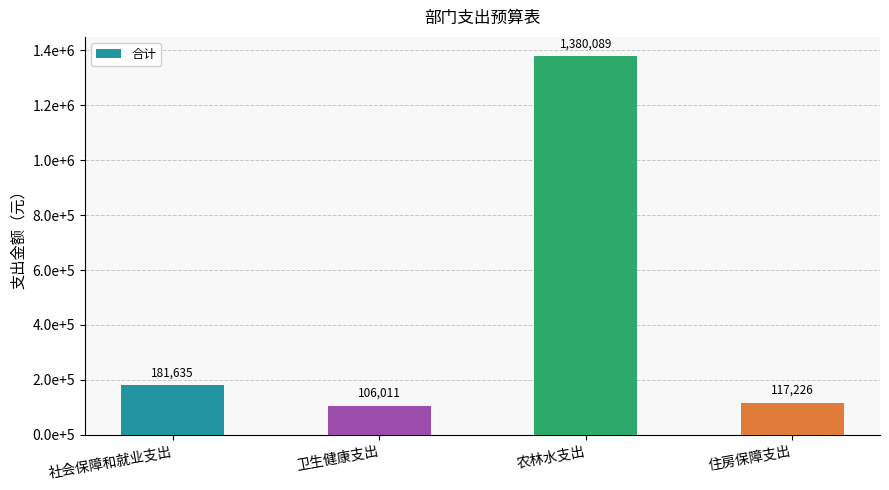

What is the value of the 3rd bar from the left?

1380089.3